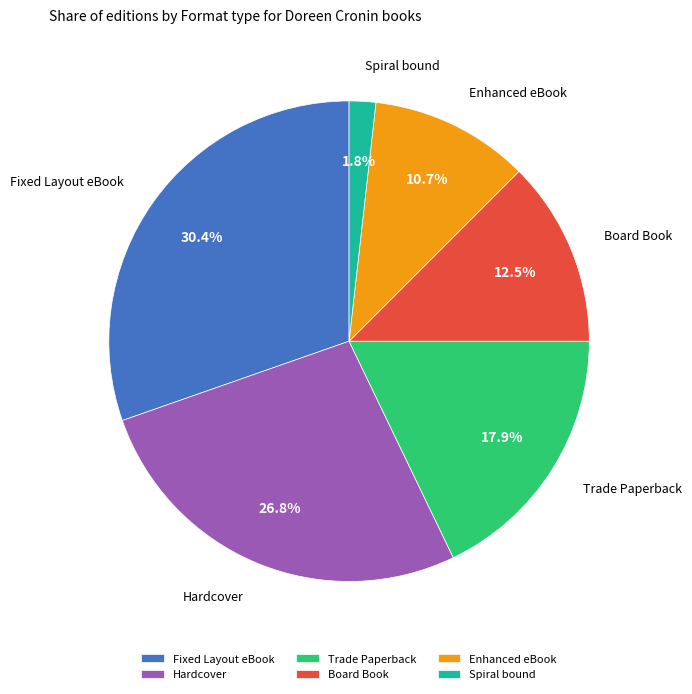

How many slices are in this pie chart?

6